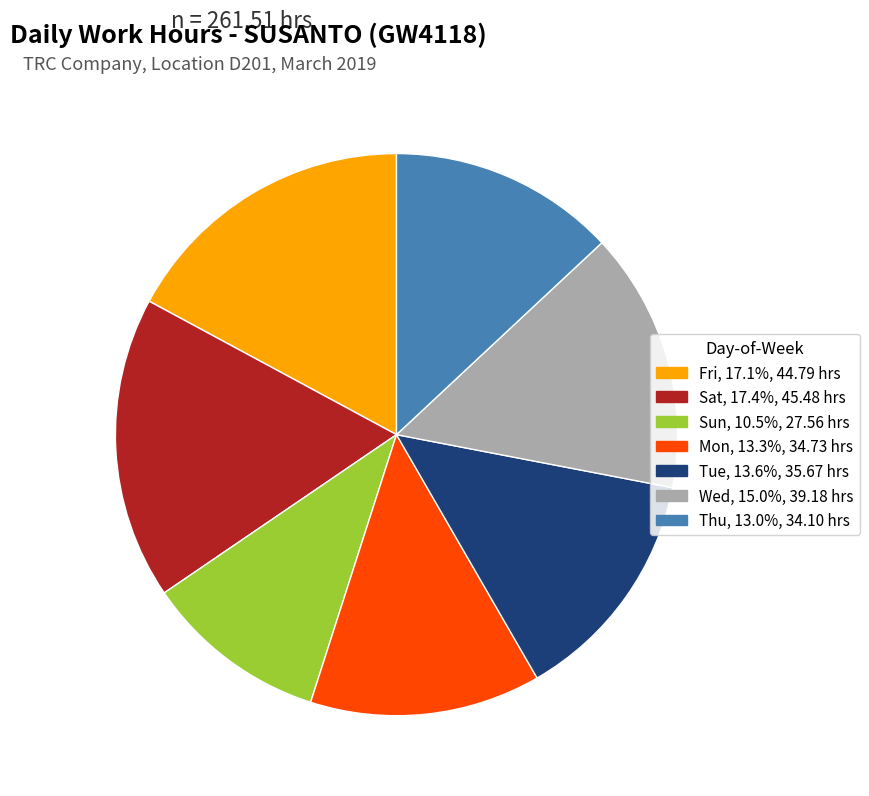

Is there a majority slice in this chart?

No